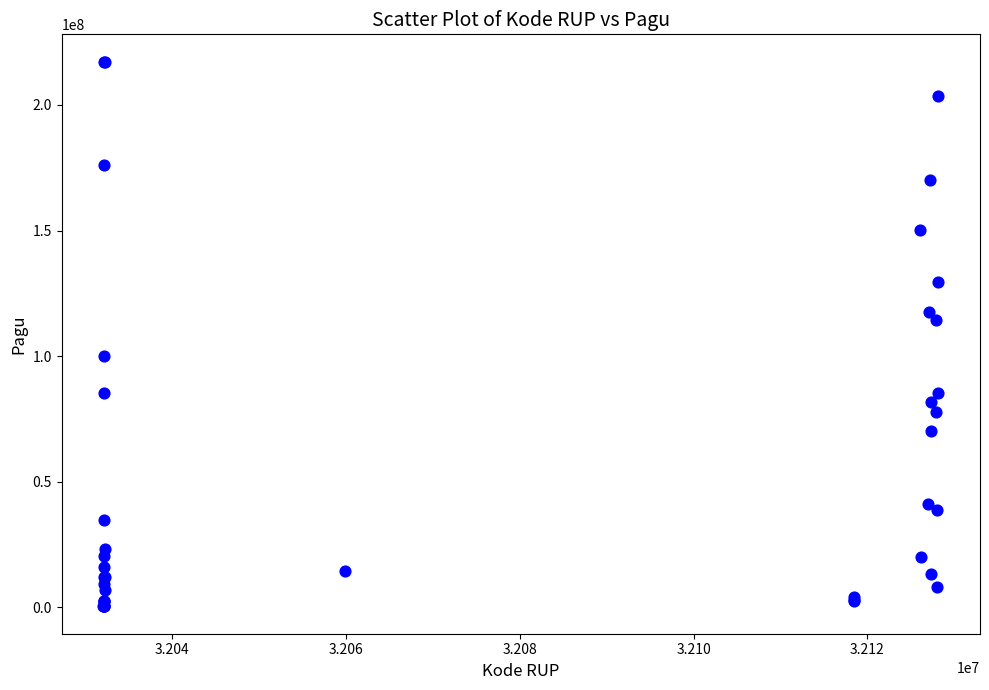

What Y value in the scatter plot is closest to 108830000?

114296000